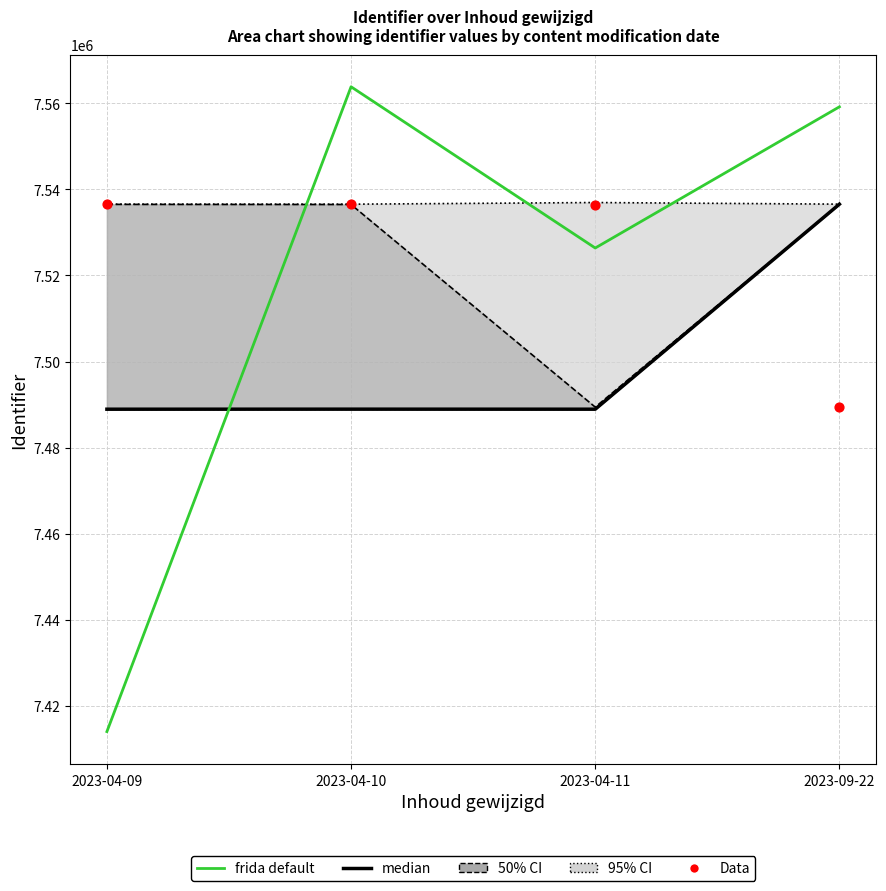

Which series has the largest total across all categories?

Data